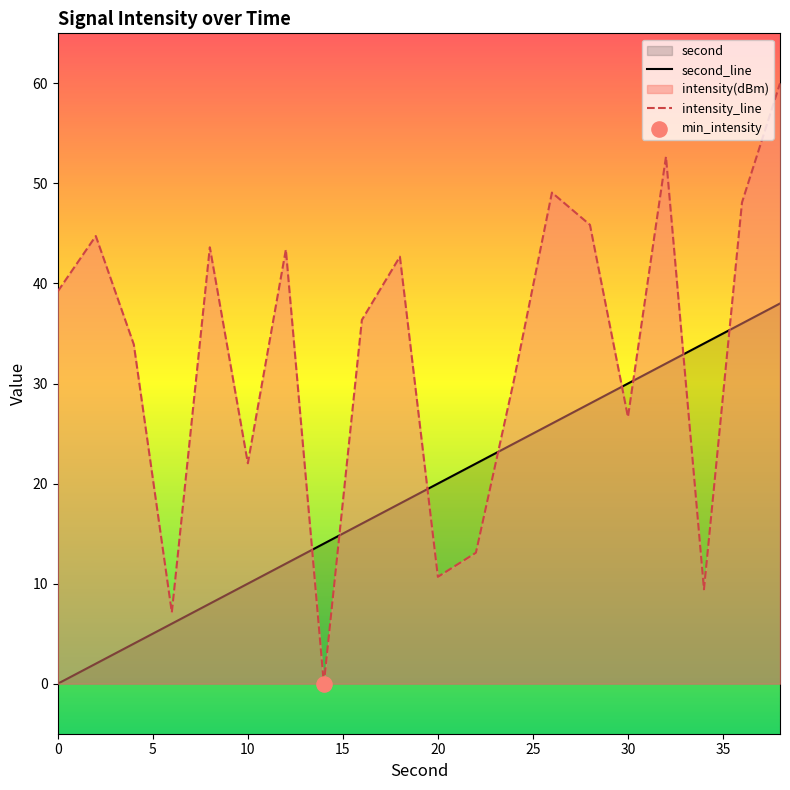

Which series has the widest spread of Y values?

intensity_line